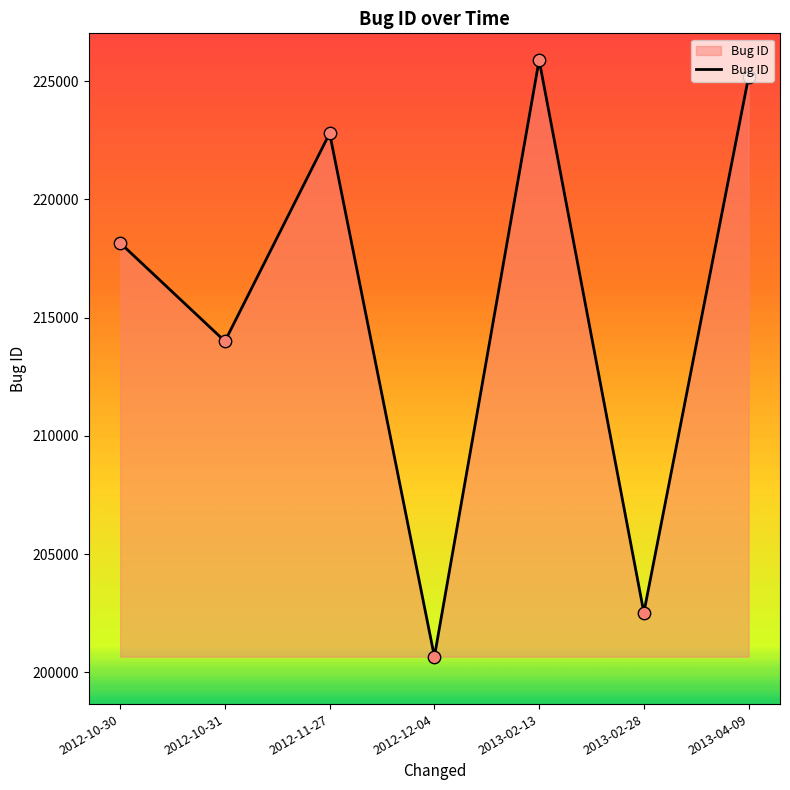

What is the change in value from 2012-10-30 to 2012-12-04?

-17492